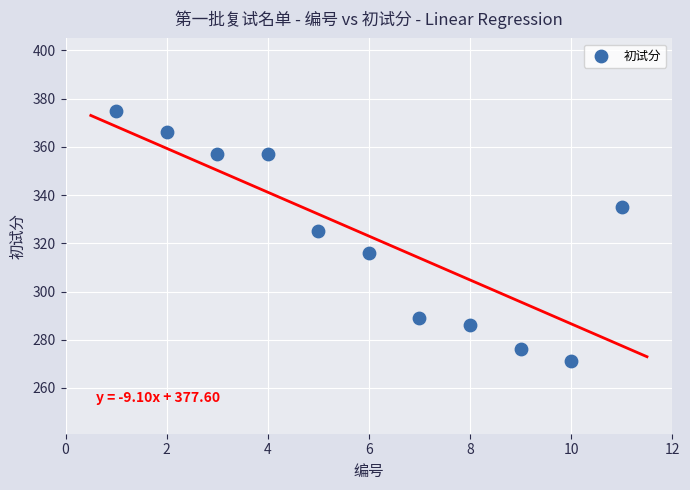

What is the average Y value?

323